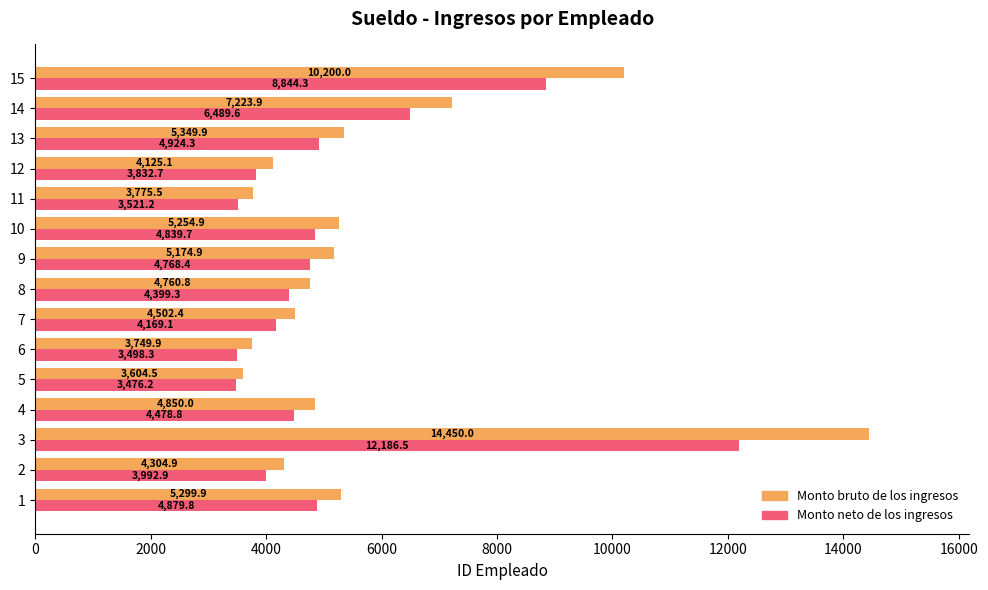

Is it true that Monto neto de los ingresos equals 12186.5 at 3?

True